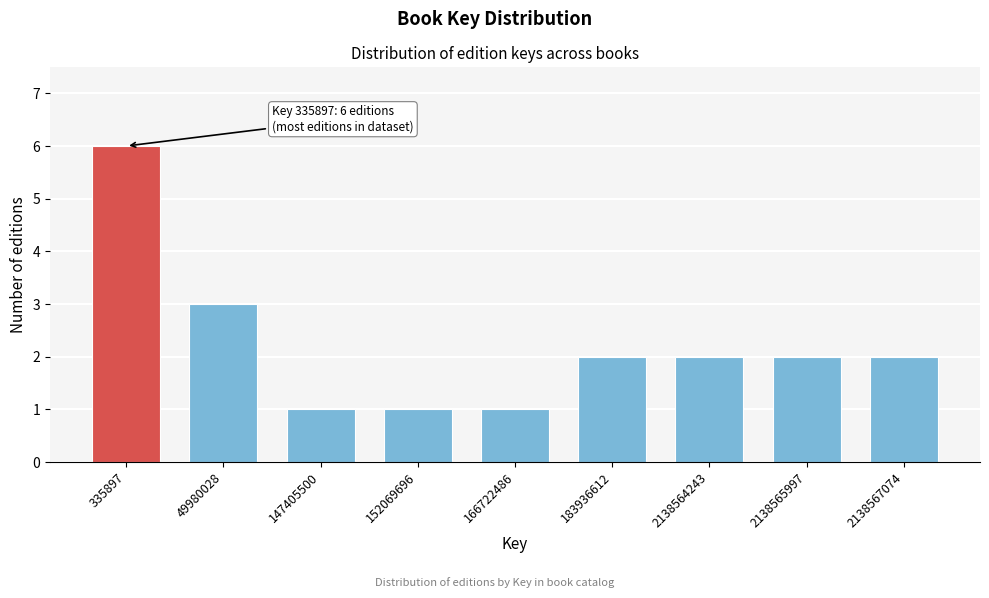

Reading left to right, transcribe all the data shown in this chart.

335897=6	49980028=3	147405500=1	152069696=1	166722486=1	183936612=2	2138564243=2	2138565997=2	2138567074=2